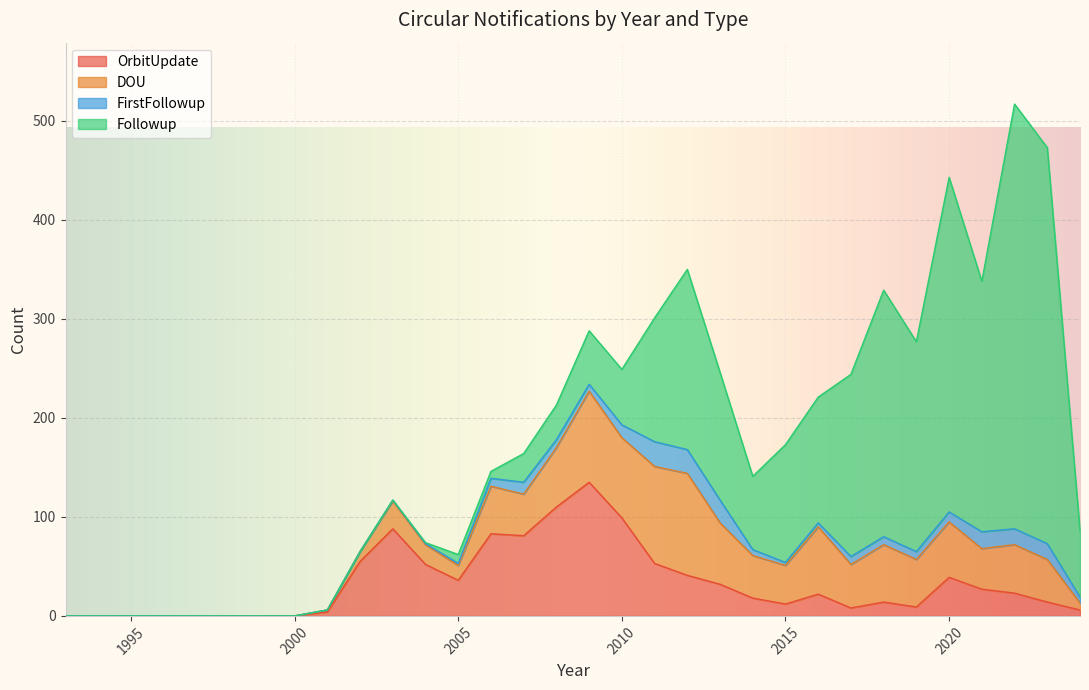

What is the difference between the highest and lowest values at 2018?

241